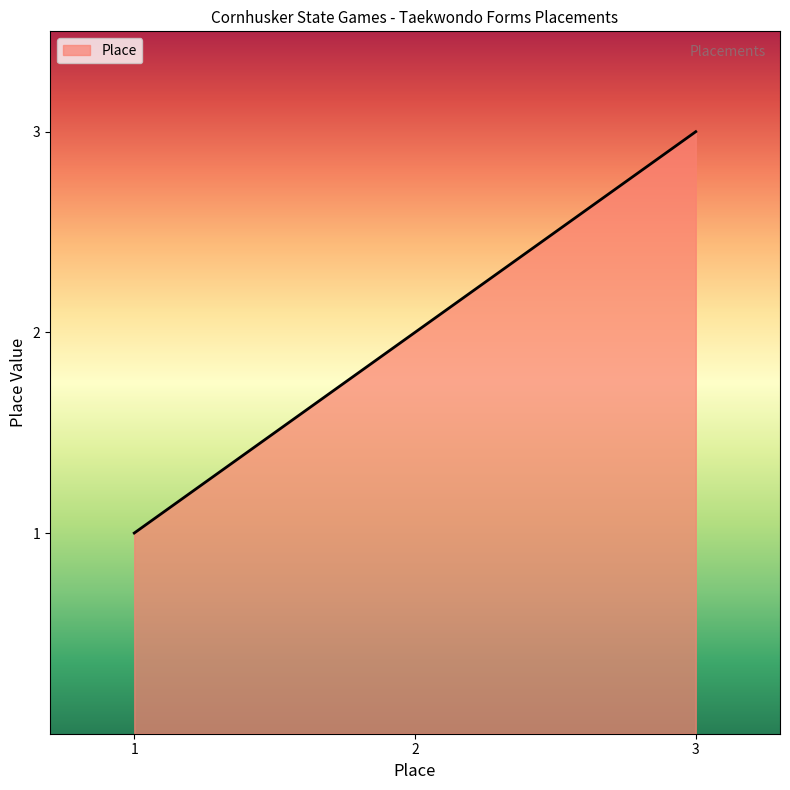

True or false: the data shows 1 at 1.

True